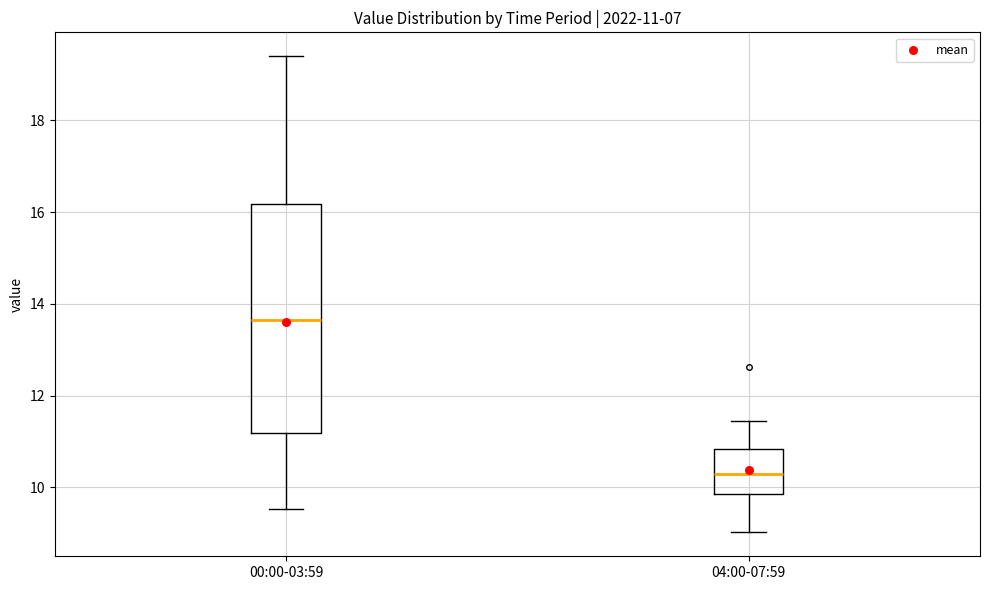

Comparing the boxes themselves (not the whiskers), which one is the tallest?

00:00-03:59